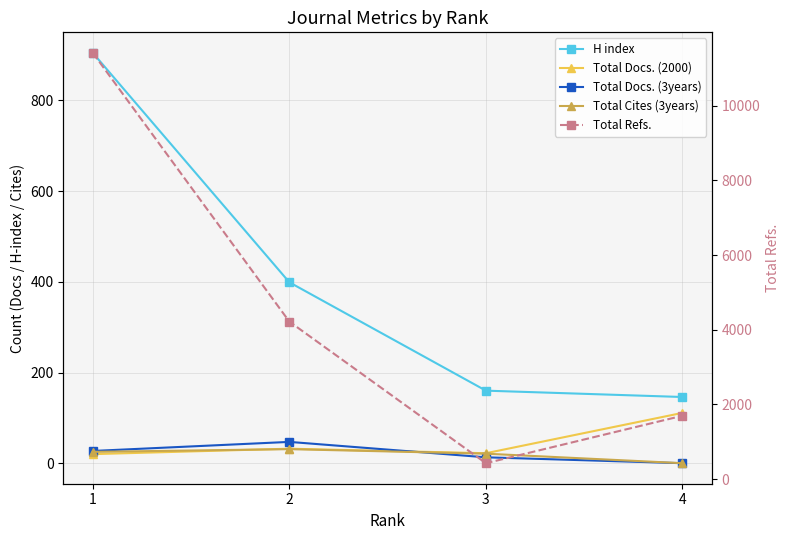

Is it true that Total Docs. (3years) equals 22 at 2?

False